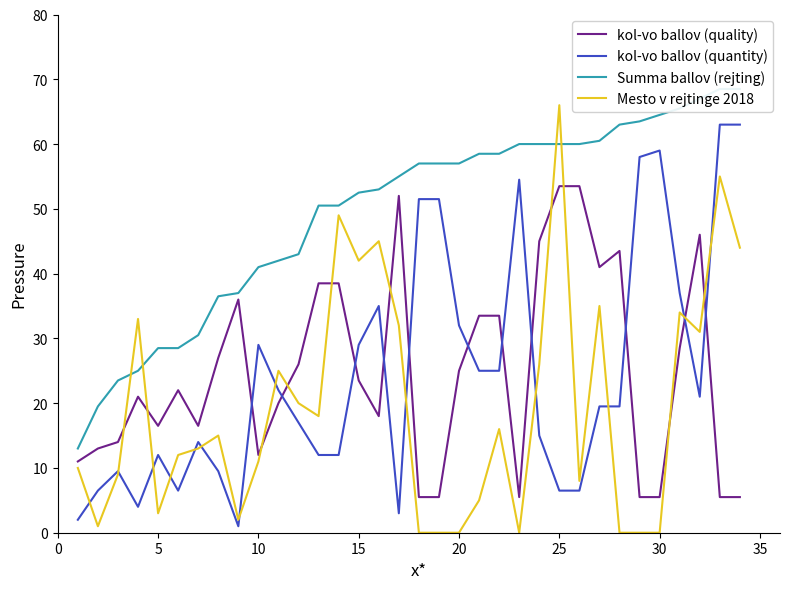

How many data points does each series have?

34